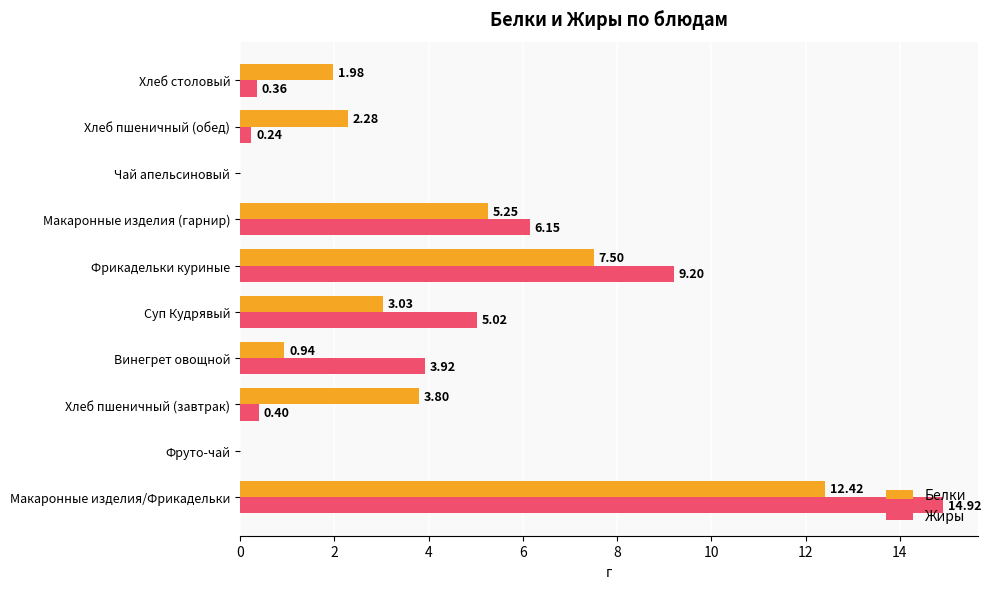

At which label is Белки closest to 6?

Макаронные изделия (гарнир)